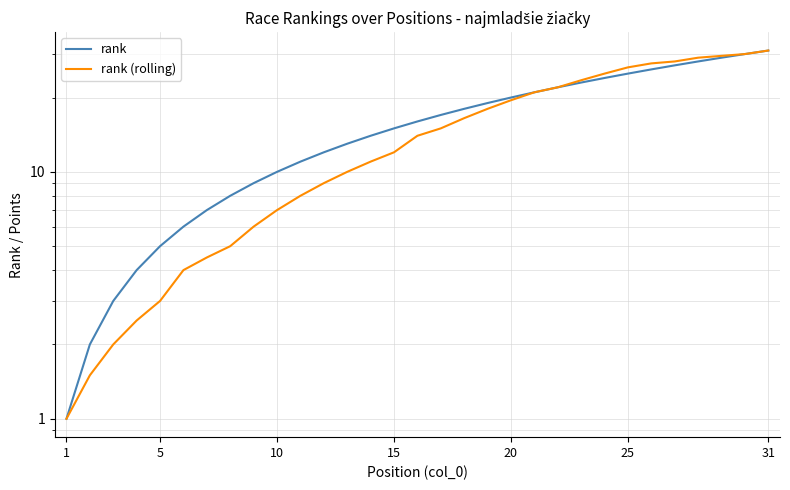

Which category has the lowest value across all series?

1